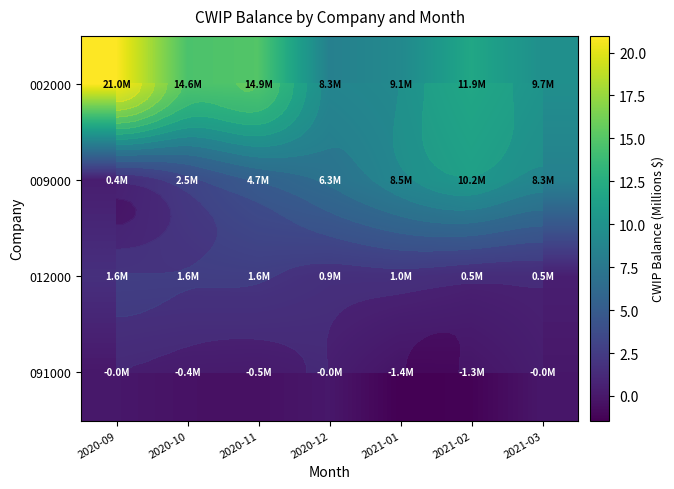

What is the total value across all series at 2021-03?

18.4